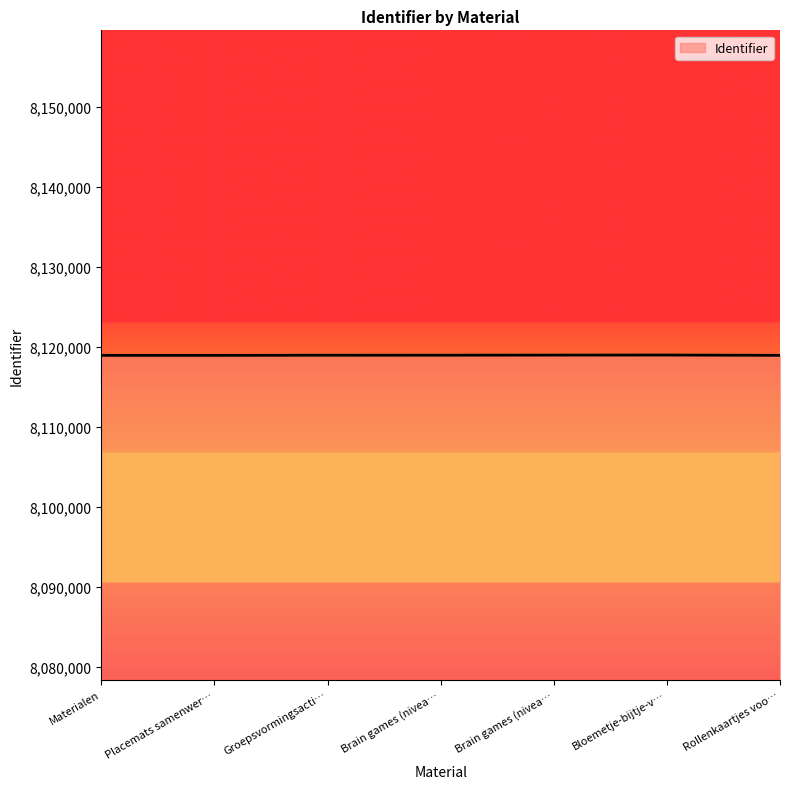

What is the label of the 5th point from the right?

Groepsvormingsacti…